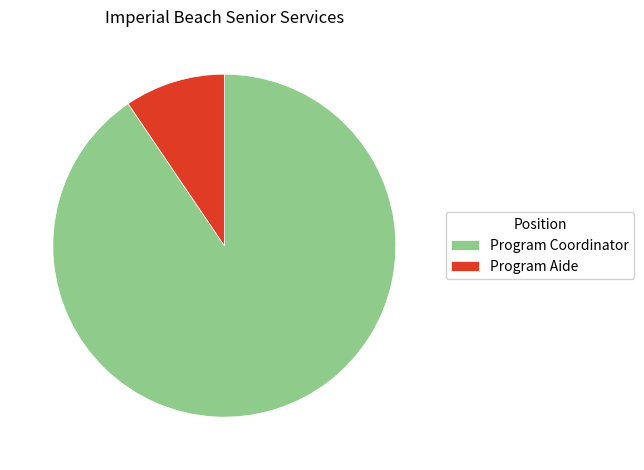

Rank the categories by value from lowest to highest.

Program Aide, Program Coordinator